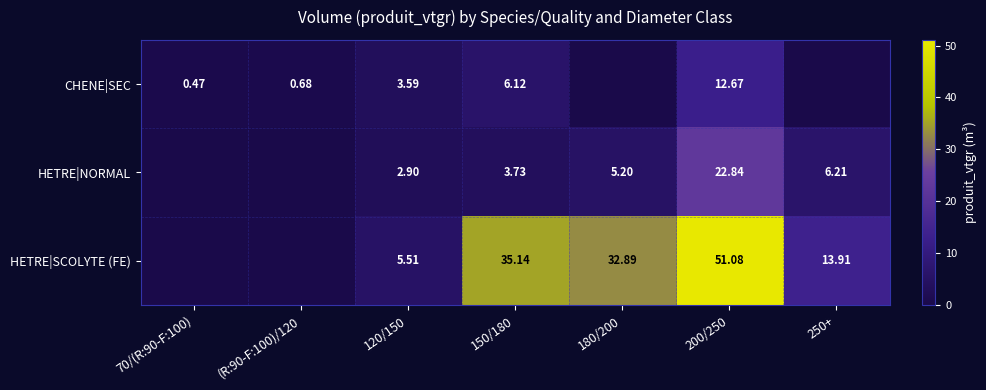

At which category is the sum across all series the highest?

200/250